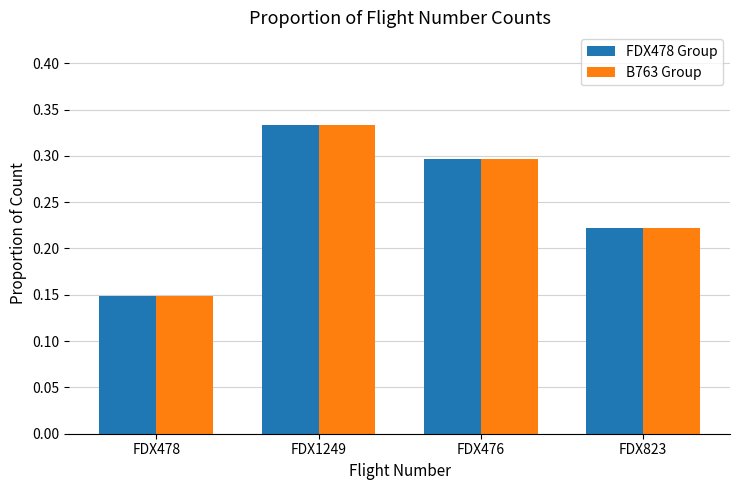

What is the sum of the FDX478 Group values at FDX478 and FDX823?

0.4